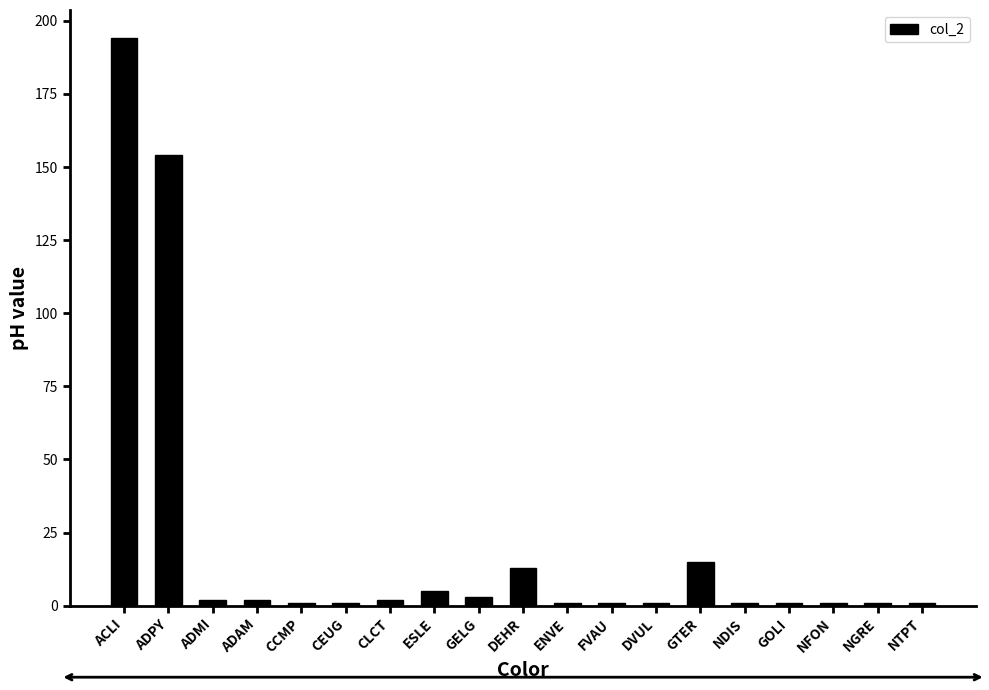

What is the maximum value shown in the chart?

194